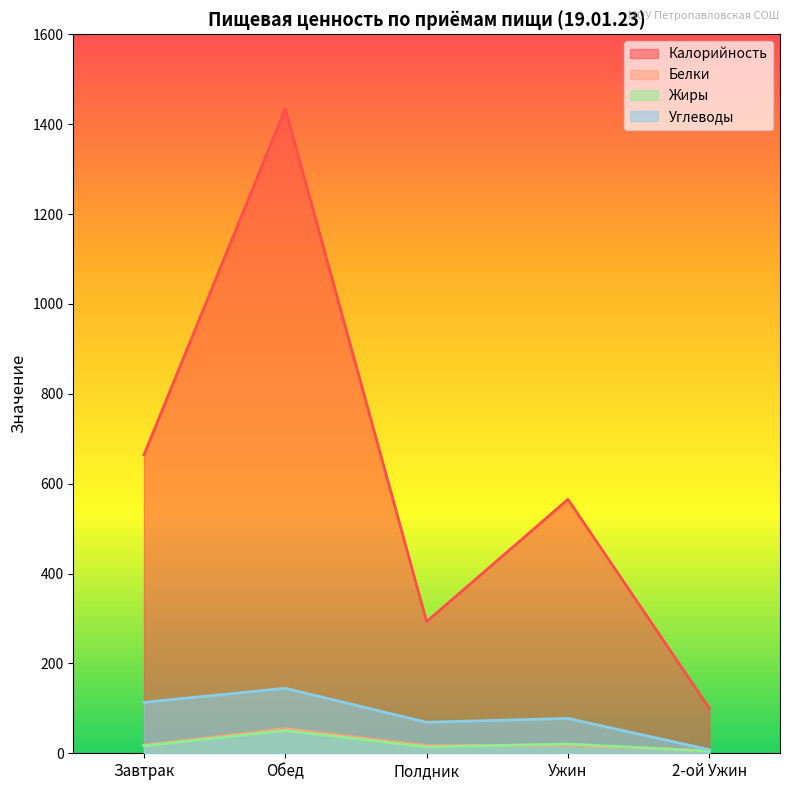

What is the total value across all series at Полдник?

393.3